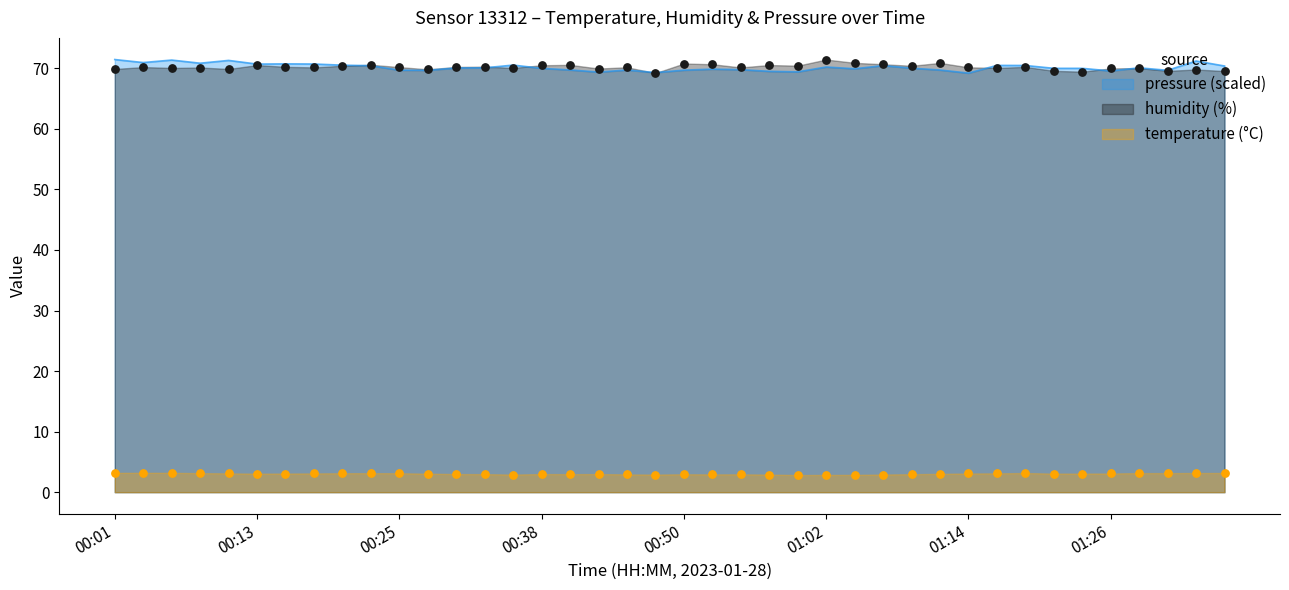

Is it true that pressure (scaled) equals 70.0 at 00:38?

True